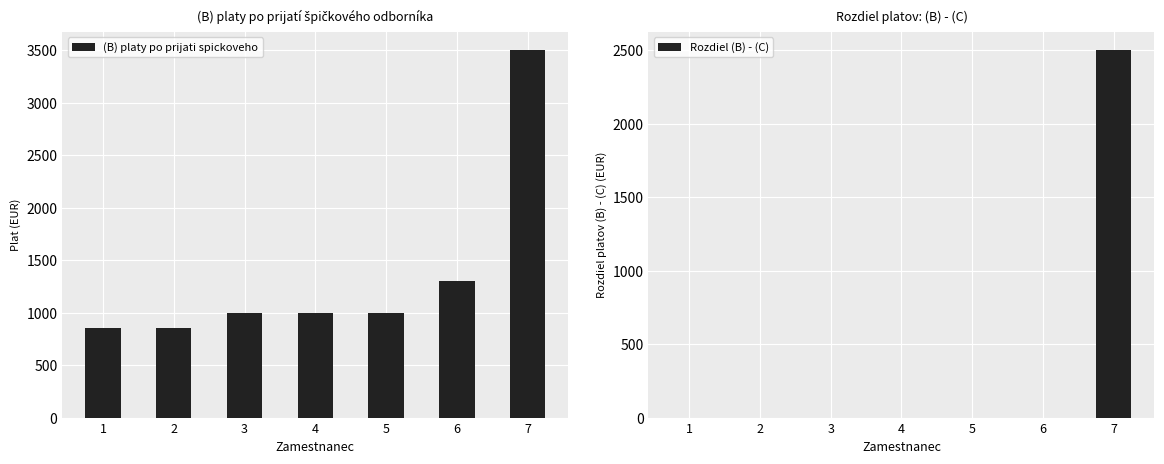

What is the total value across all series at 3?

1000